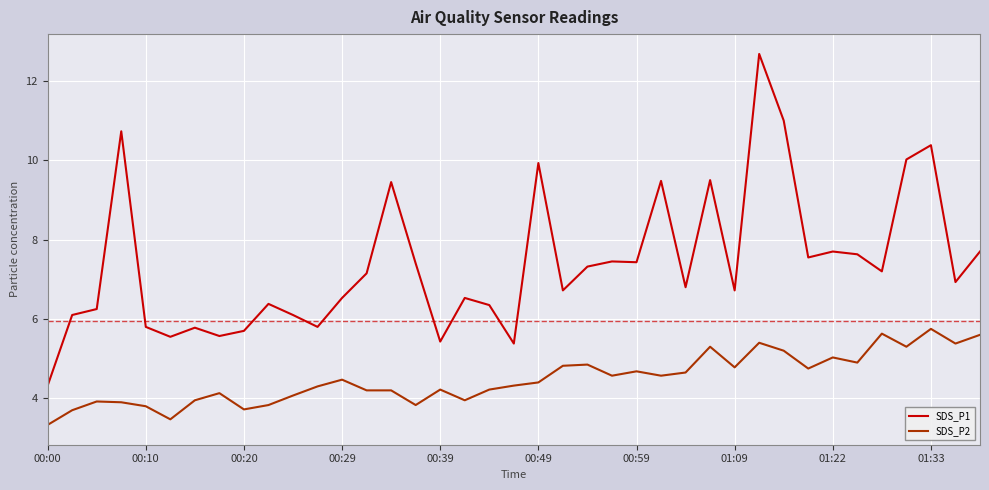

True or false: SDS_P1 and SDS_P2 cross at least once.

False